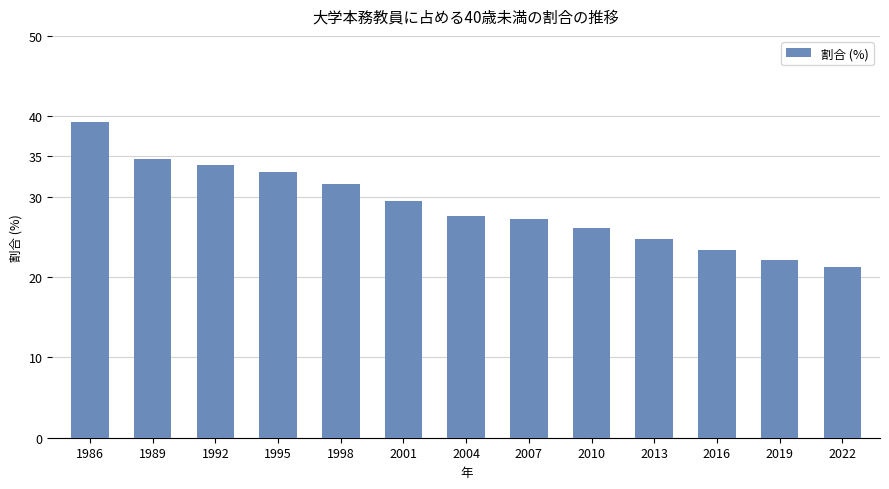

The value at 2022 is 32.2. True or false?

False